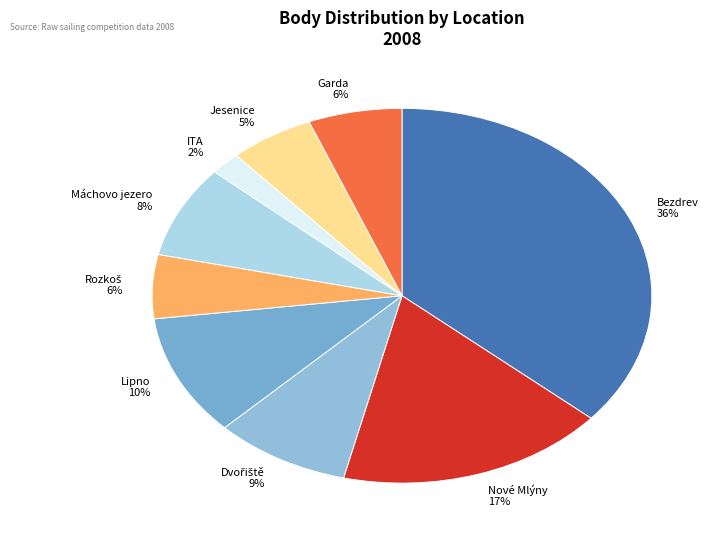

To the nearest percent, what is the difference between the largest and smallest slice percentages?

34%